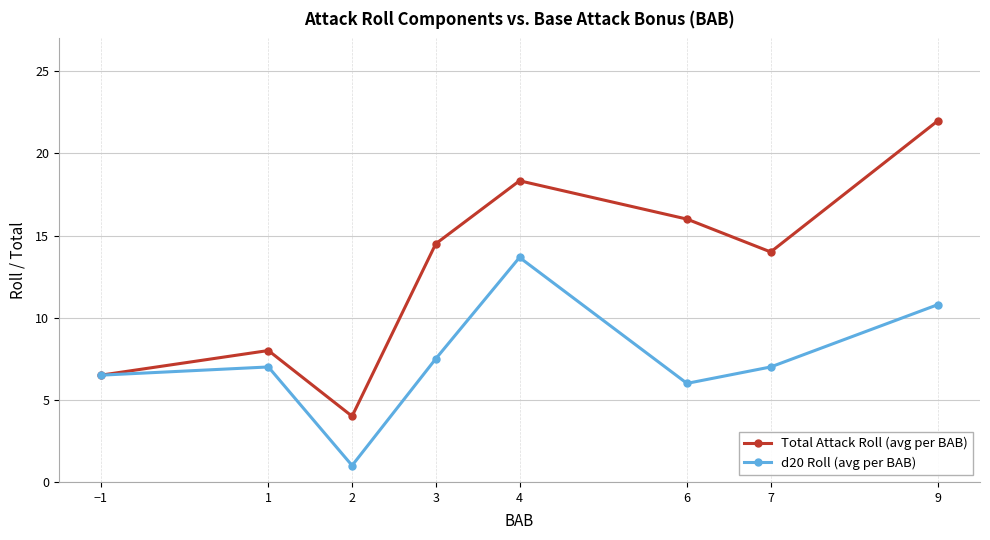

What is the approximate value of Total Attack Roll (avg per BAB) at 9?

22.0